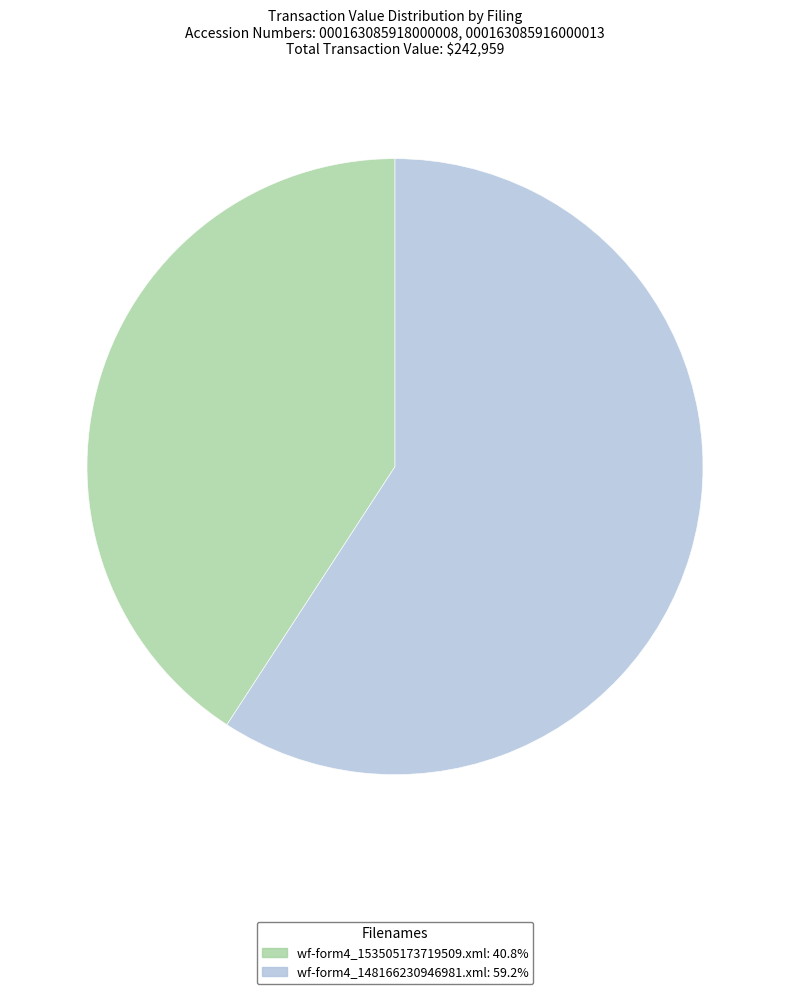

How many segments does this pie chart have?

2